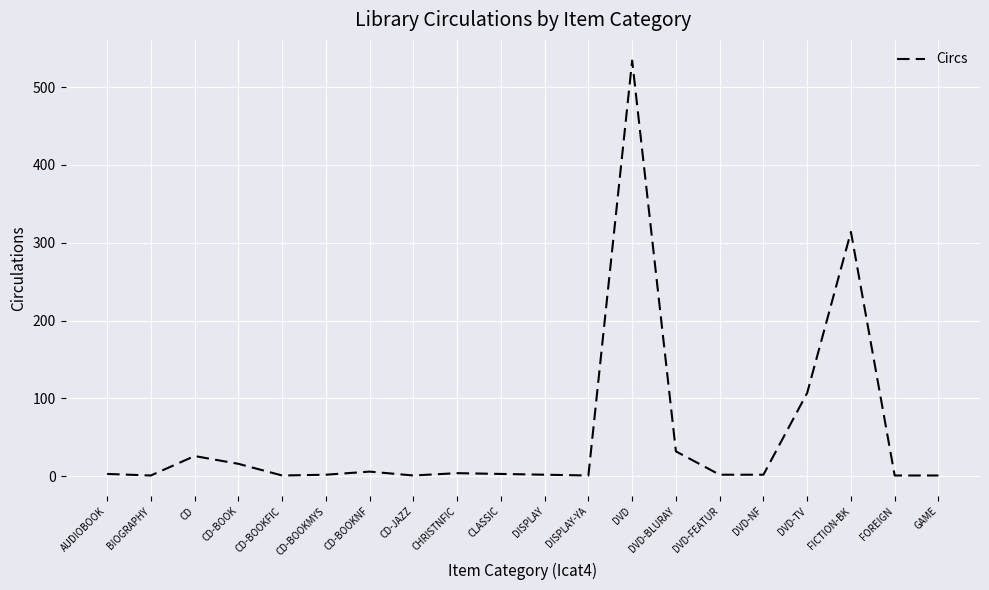

What is the difference between the maximum and minimum values?

533